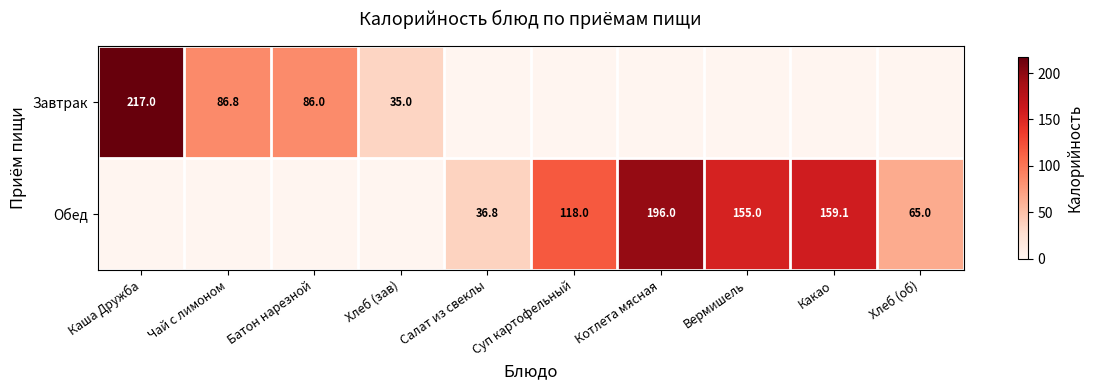

Is it true that Обед equals 62.2 at Салат из свеклы?

False